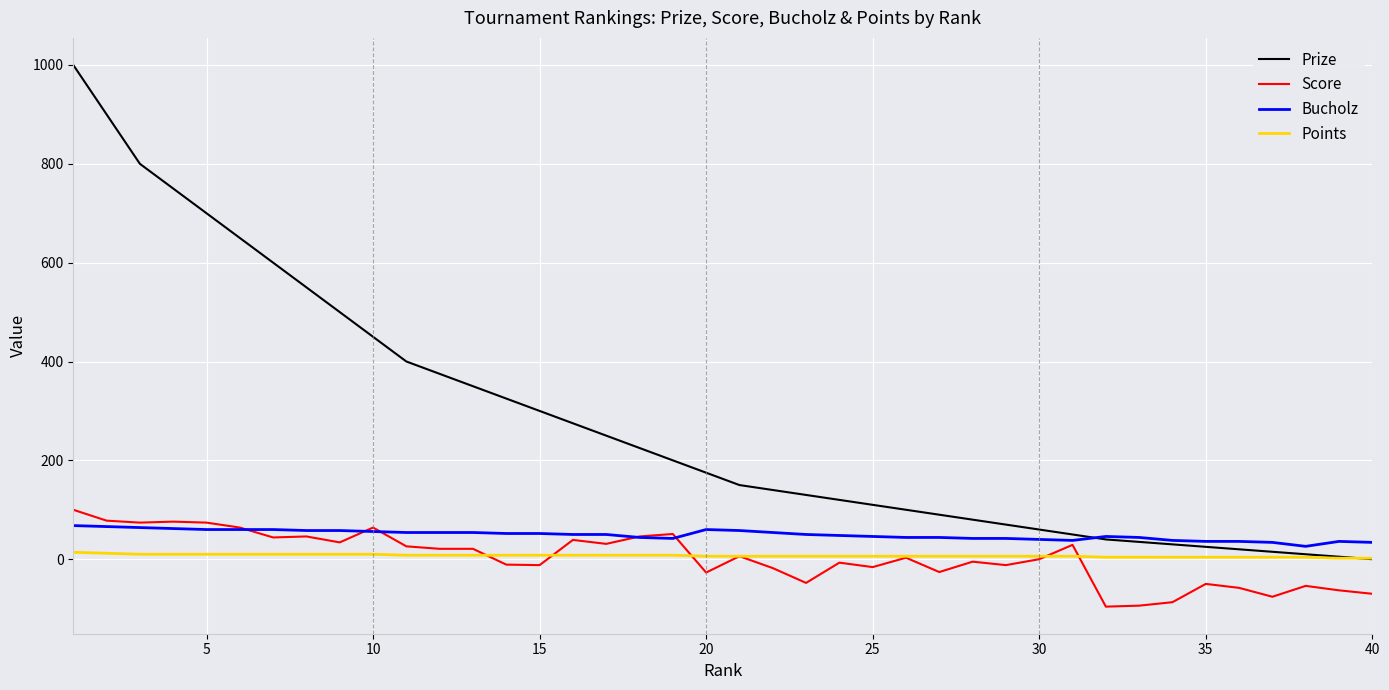

What is the minimum value for Bucholz?

26